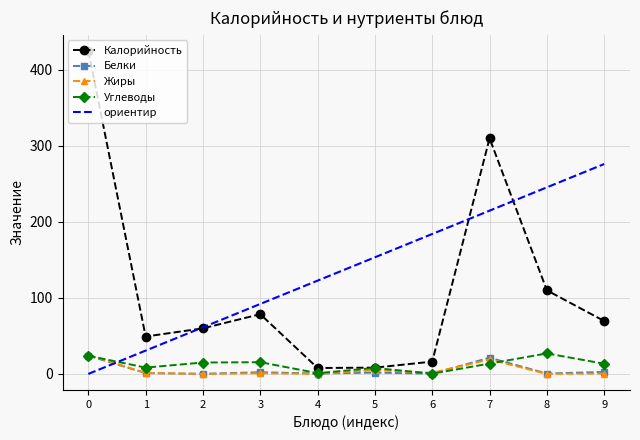

True or false: Калорийность has a value of 60.0 at 2.

True